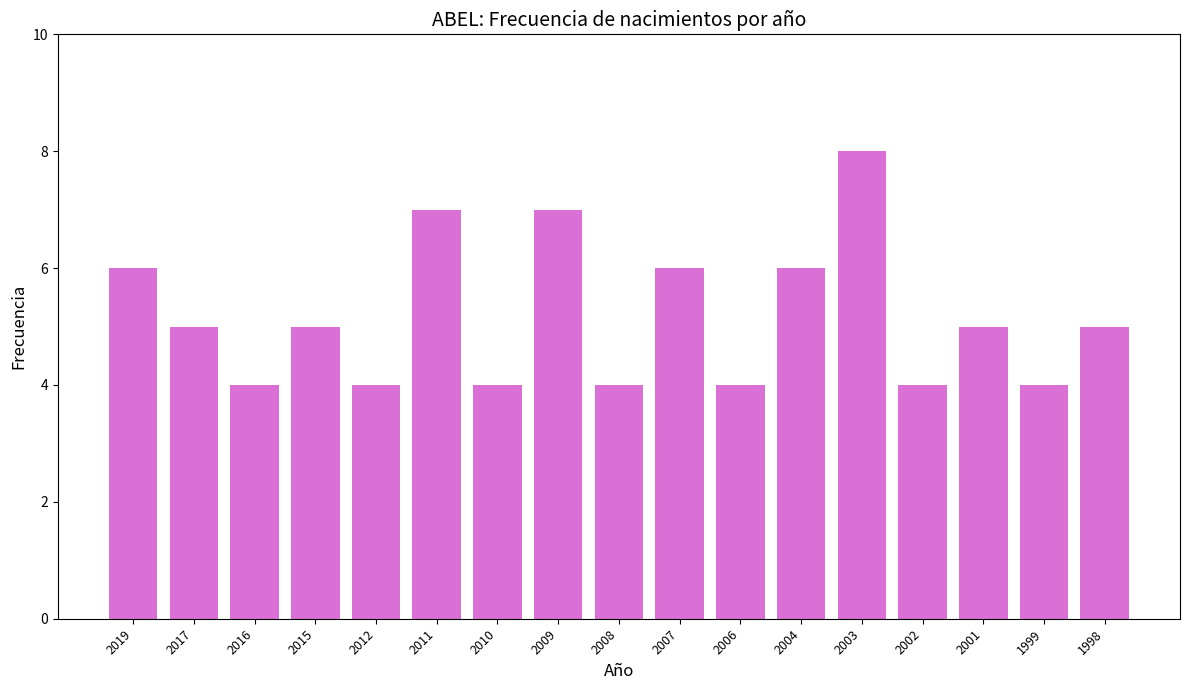

What is the average value?

5